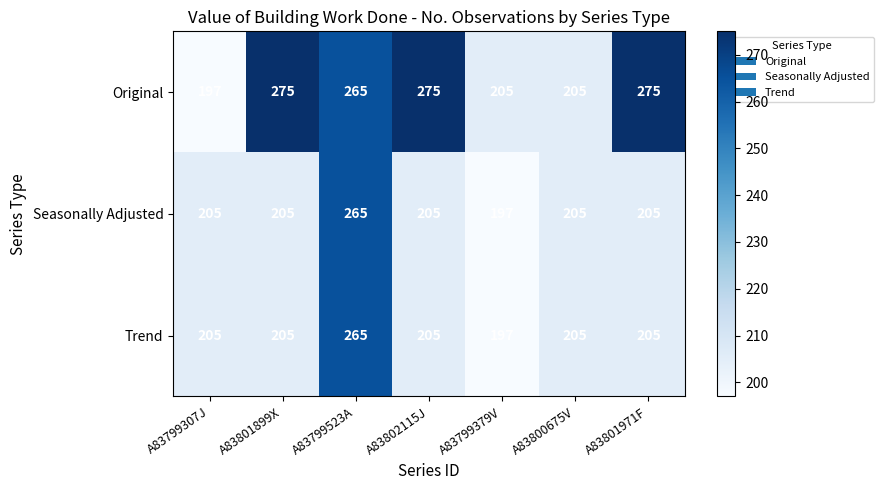

Count the number of categories in the chart.

7